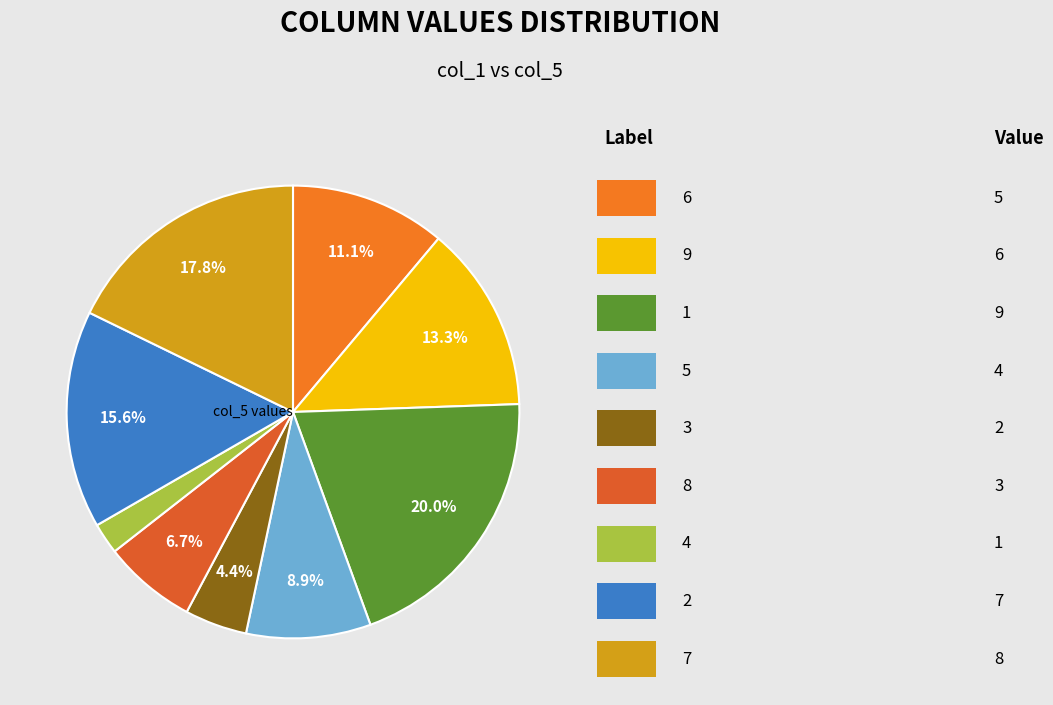

What percentage is NOT represented by 3?

95.6%